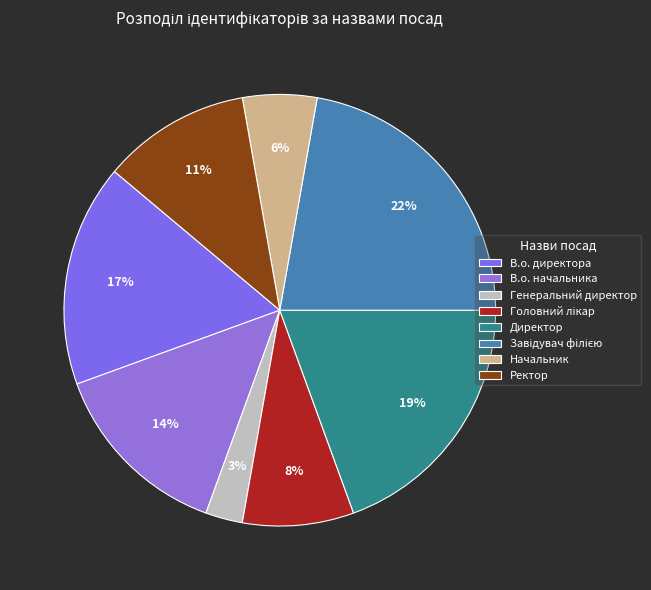

To the nearest percent, what is the combined percentage of Головний лікар and Начальник?

14%